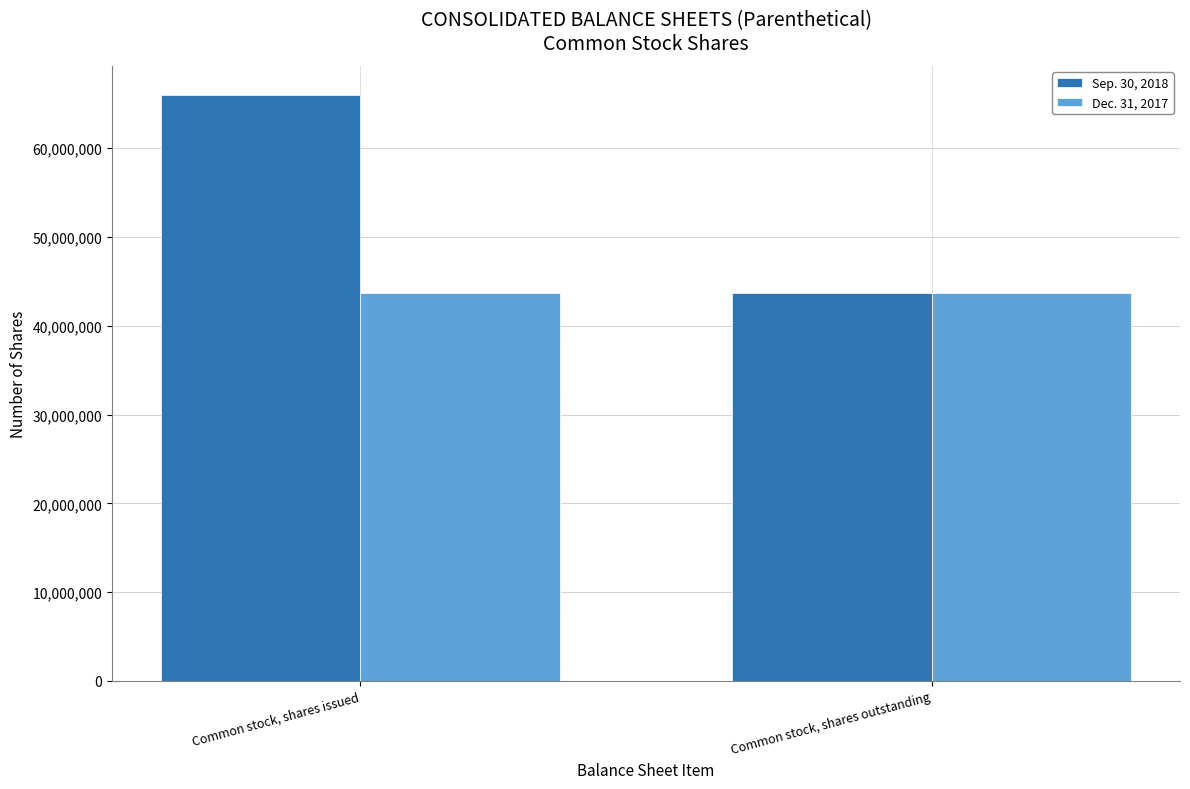

Which series has the largest total across all categories?

Sep. 30, 2018